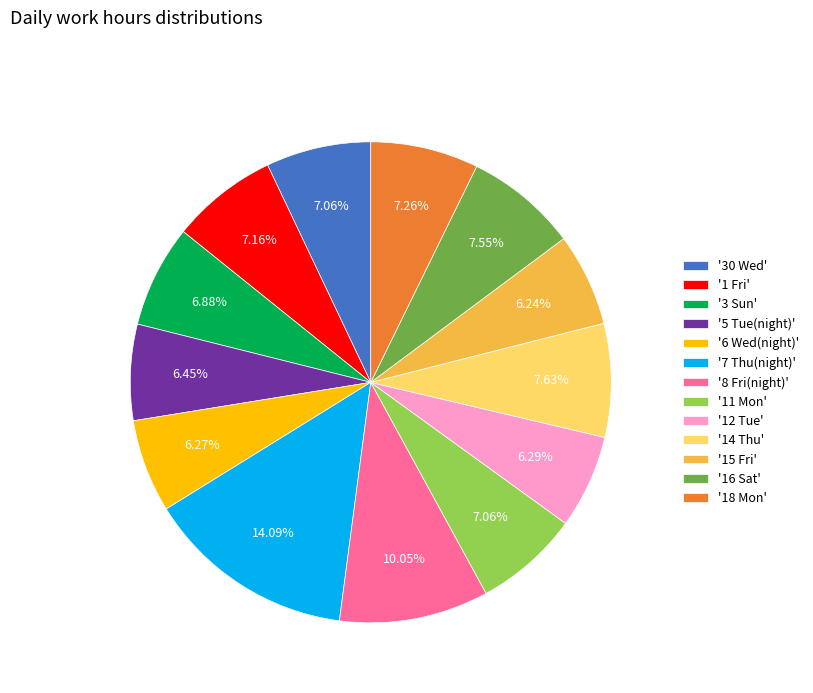

Which category has the biggest portion of the pie?

'7 Thu(night)'